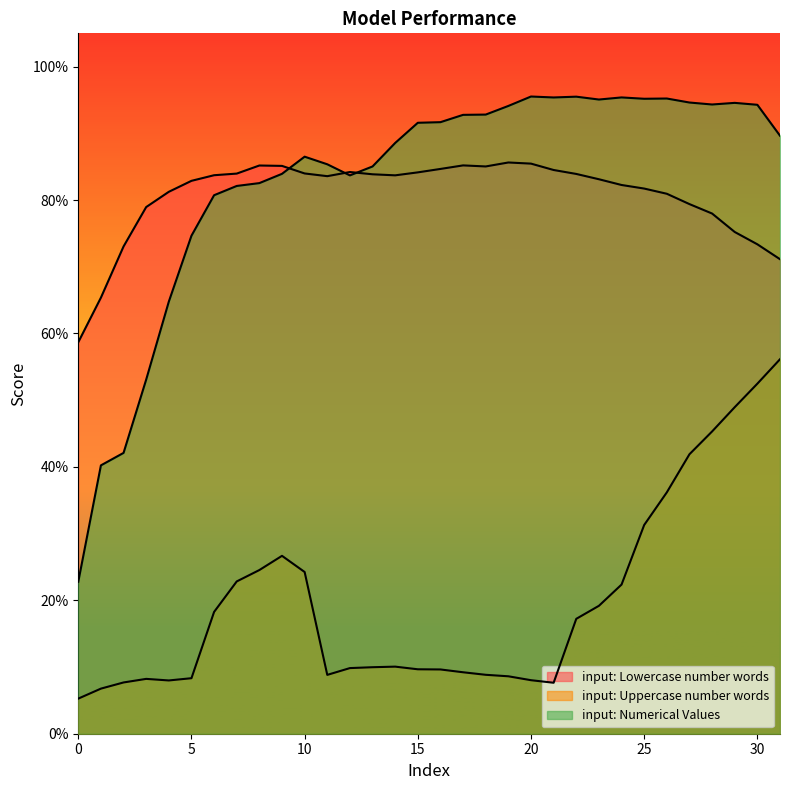

Which series has the largest total across all categories?

input: Numerical Values